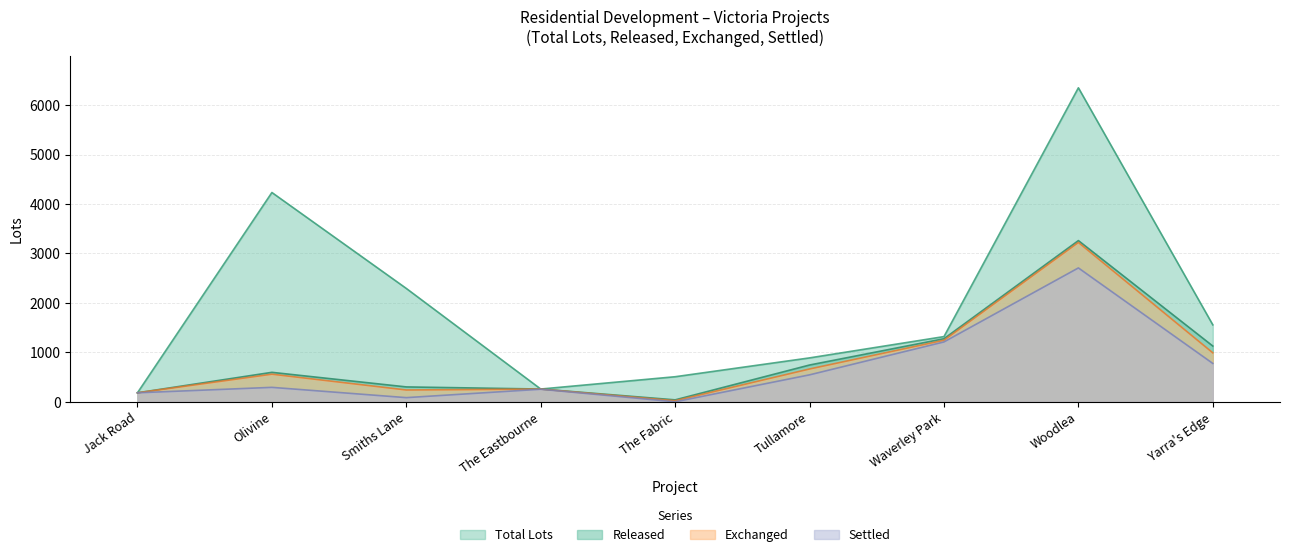

True or false: exchanged and total_lots cross at least once.

False